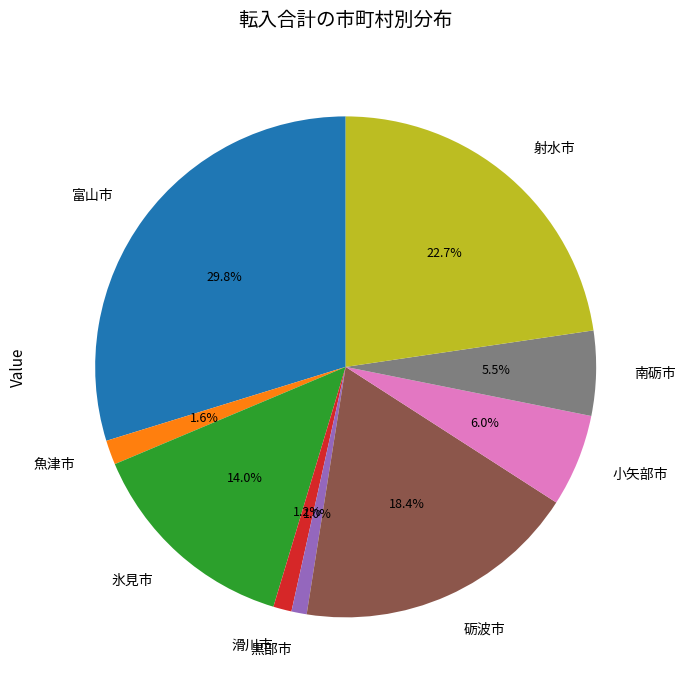

Between 射水市 and 滑川市, which is larger?

射水市